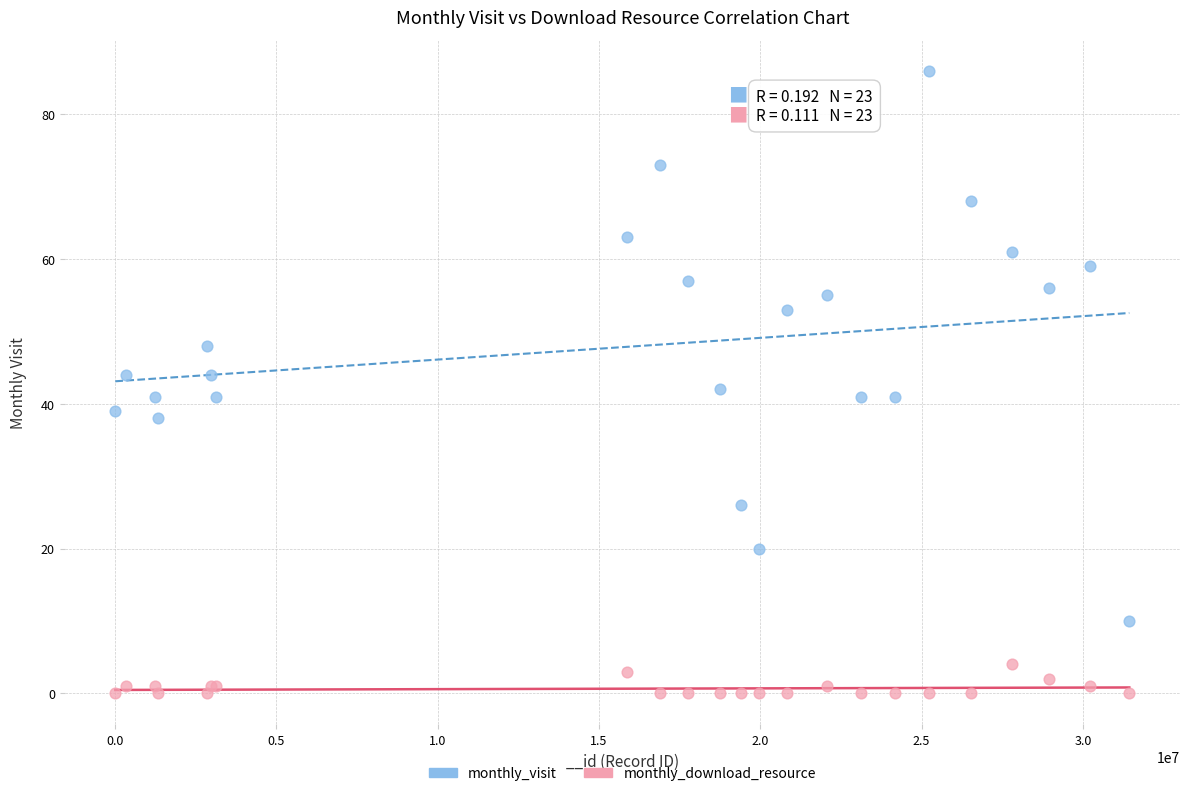

Which series contains the highest Y value?

monthly_visit